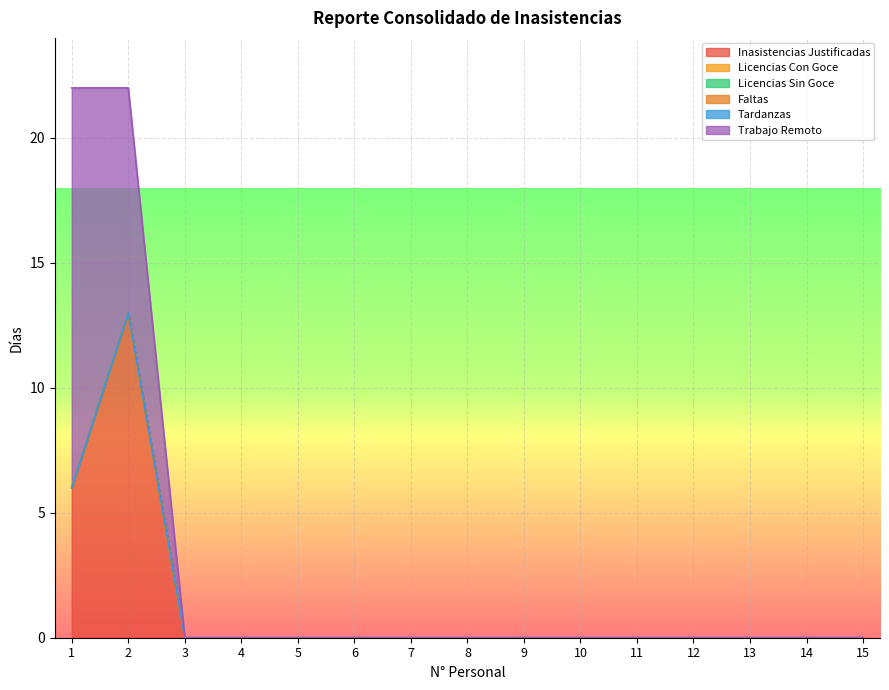

Is it true that Tardanzas equals 0 at 8?

True